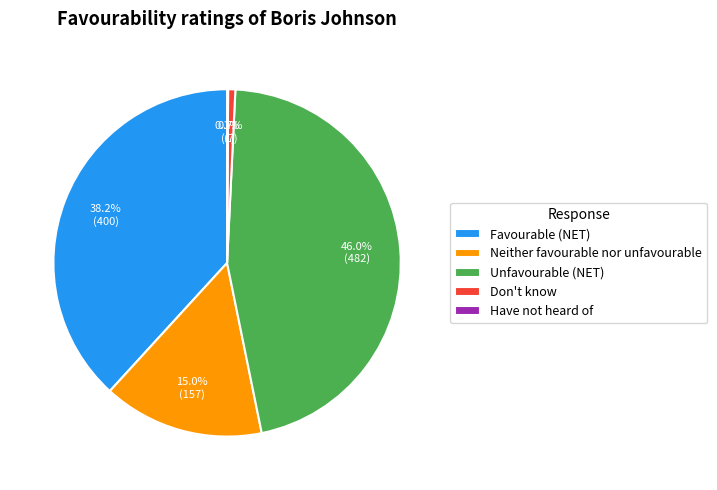

Is there any slice that represents more than half of the pie?

No